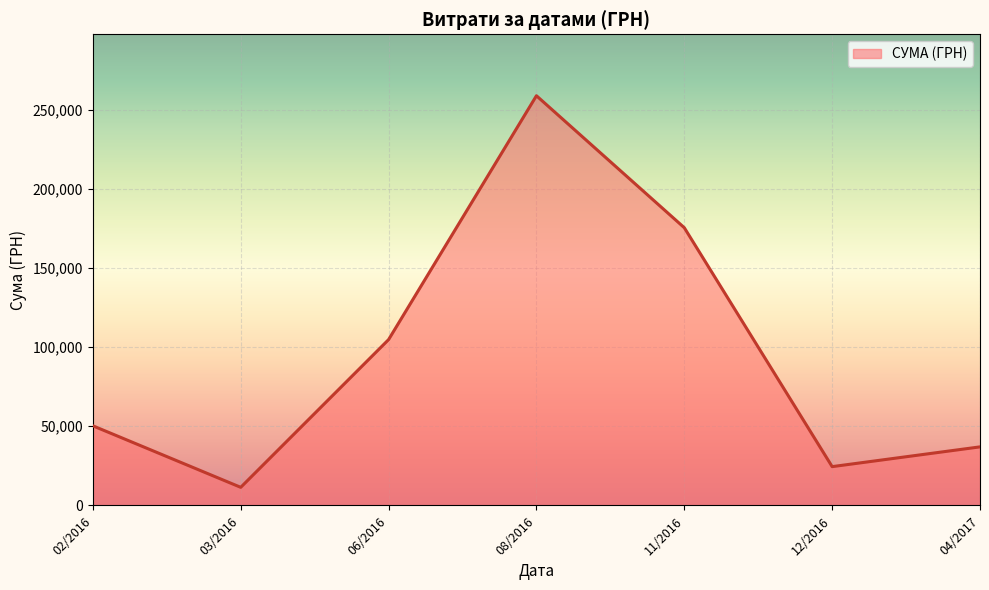

How many values are below 50302?

3